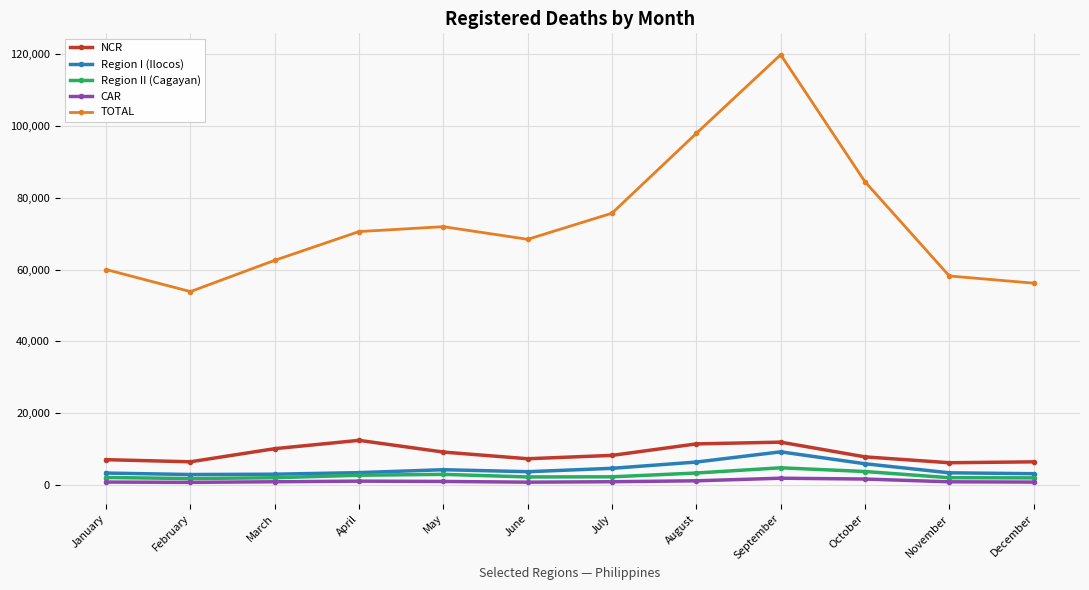

The TOTAL series shows 84428 at October. True or false?

True